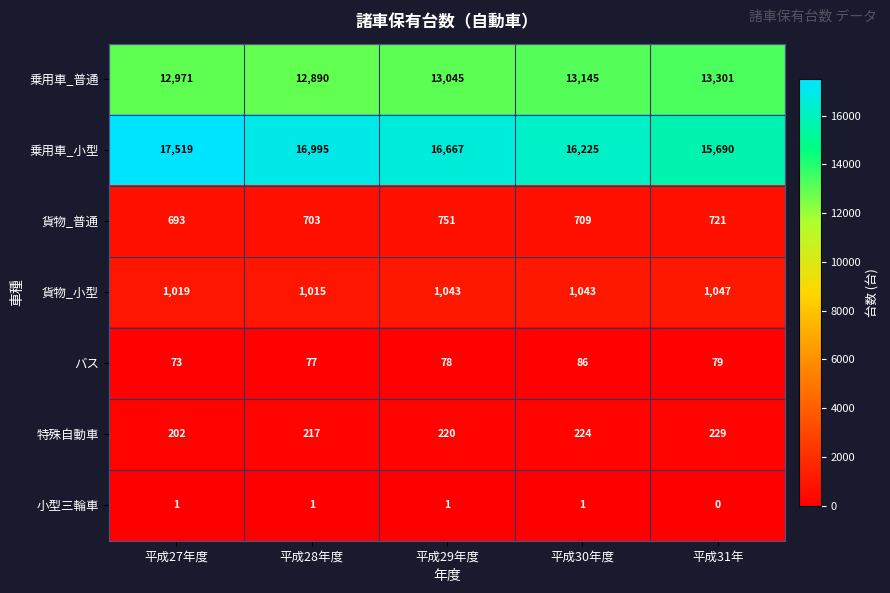

Which series has the widest spread of values?

乗用車_小型